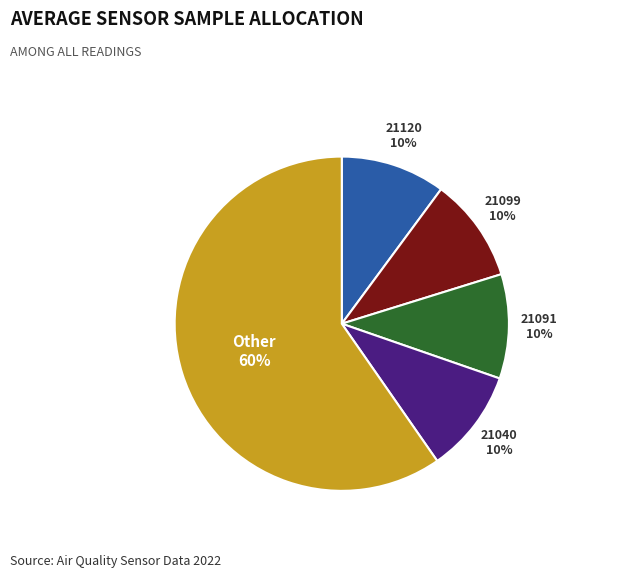

Does any single category account for the majority?

Yes